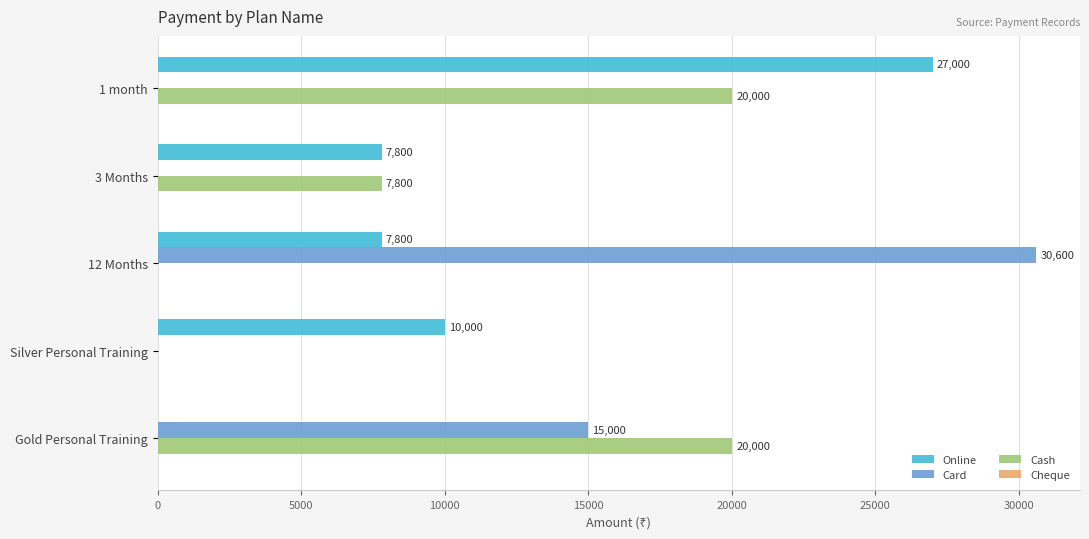

What is the sum of all Cash values?

47800